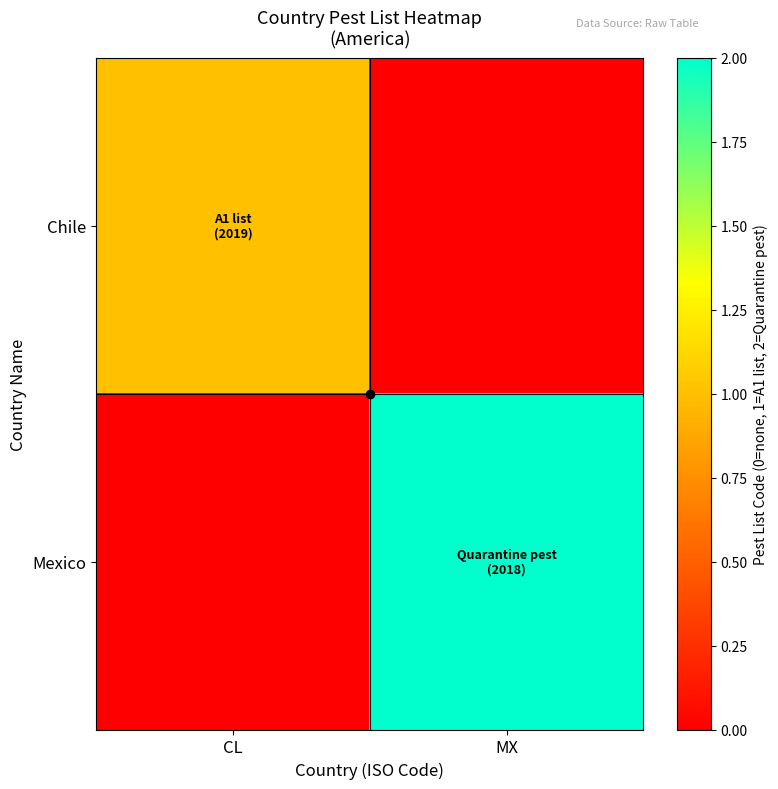

Which series has the largest total across all categories?

Mexico